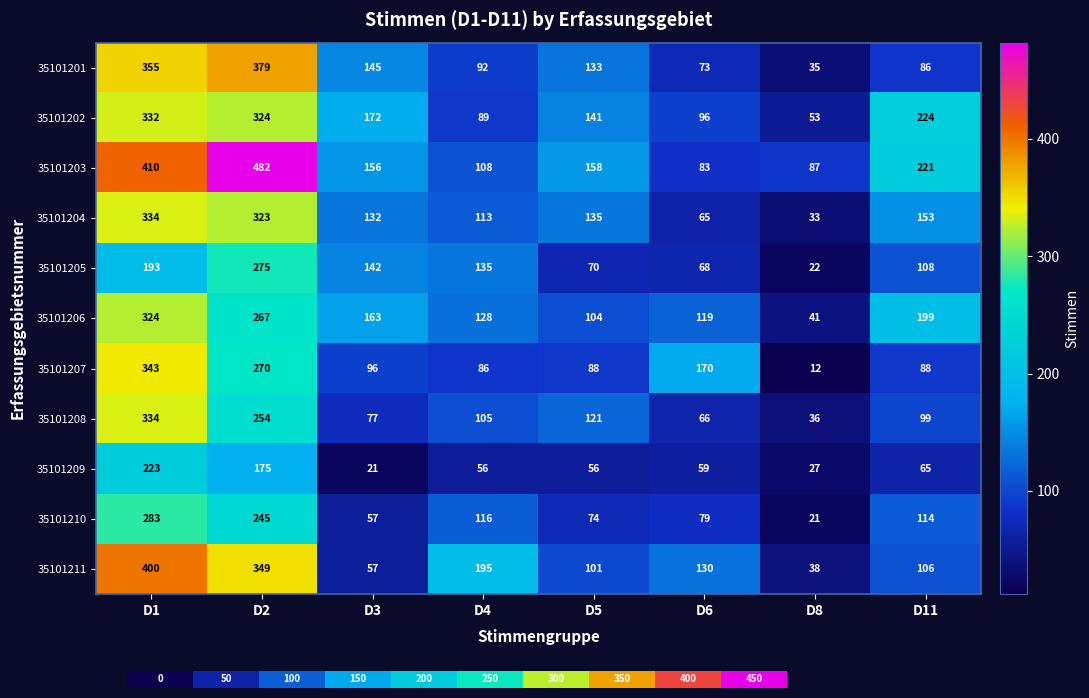

What is the difference between the 35101210 values at D2 and D4?

129